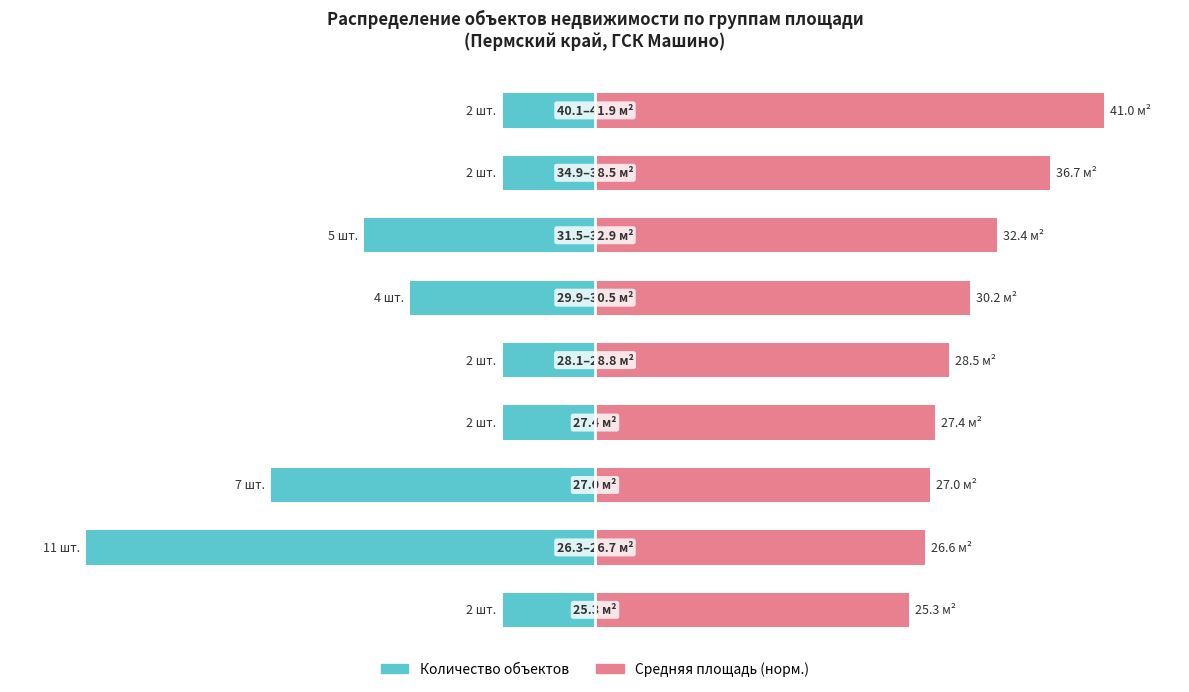

Is the value of Средняя площадь (норм.) at −100 greater than the value of Количество объектов at 150?

Yes